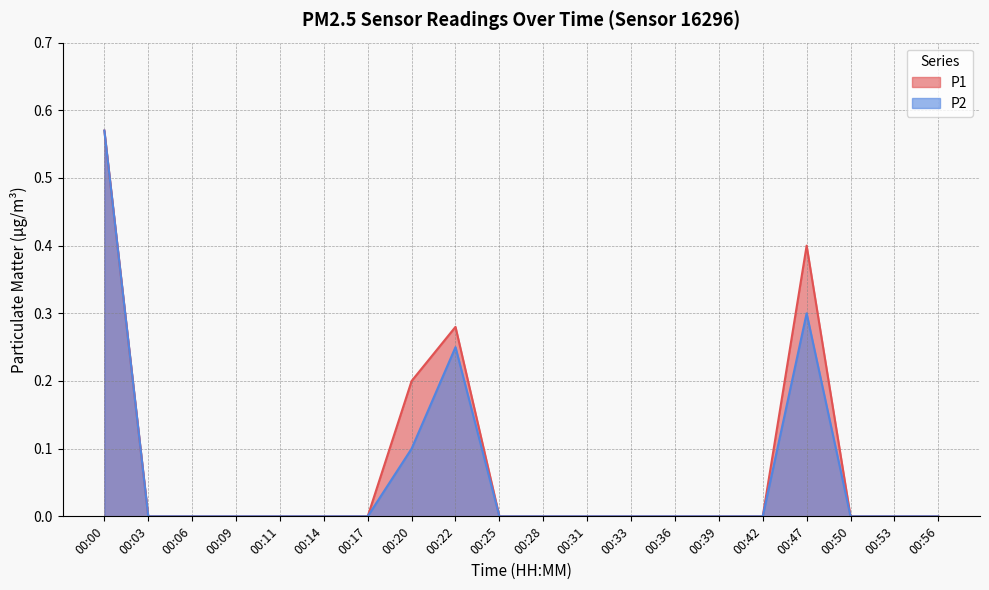

What are all the series names shown in the legend?

P1, P2